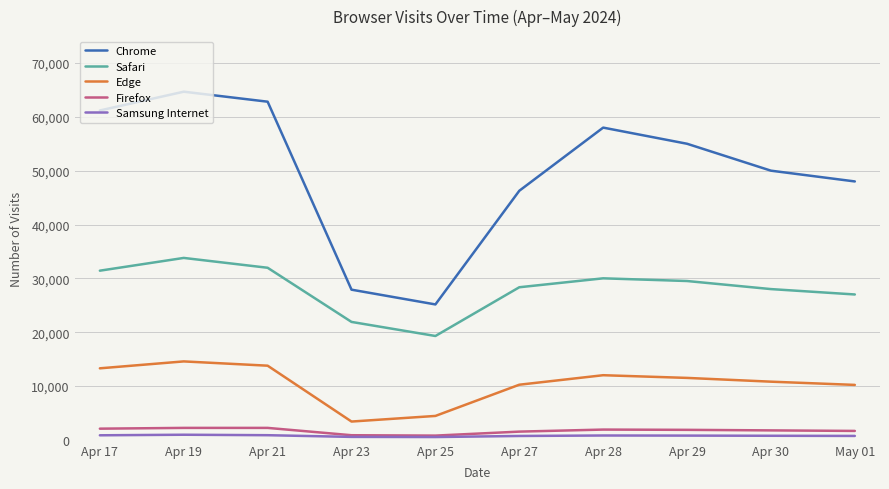

At which category is the sum across all series the highest?

Apr 19